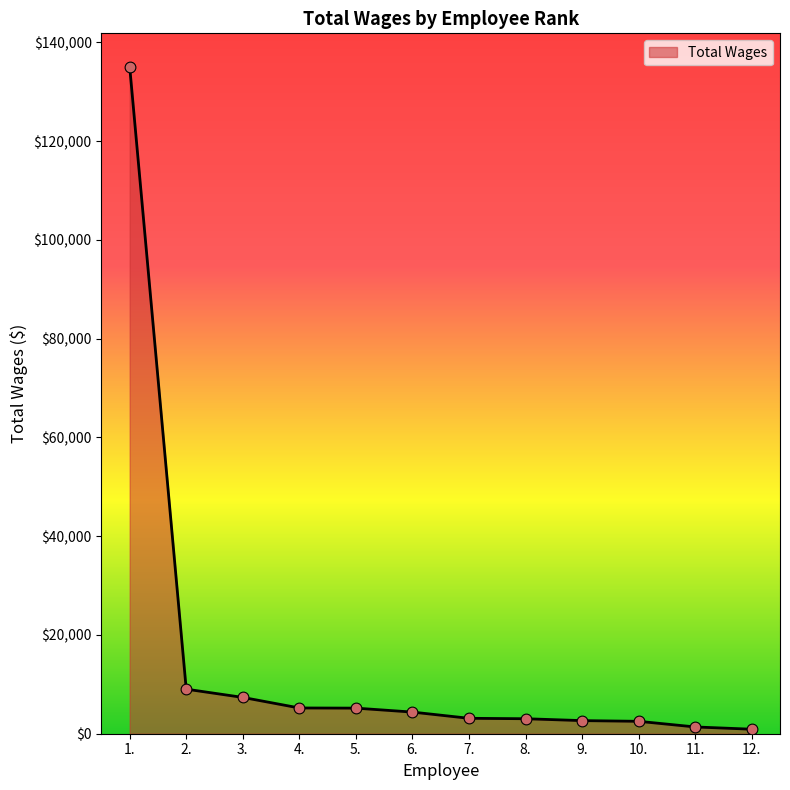

Approximately how many times larger is the value at 10. compared to 9.?

0.9